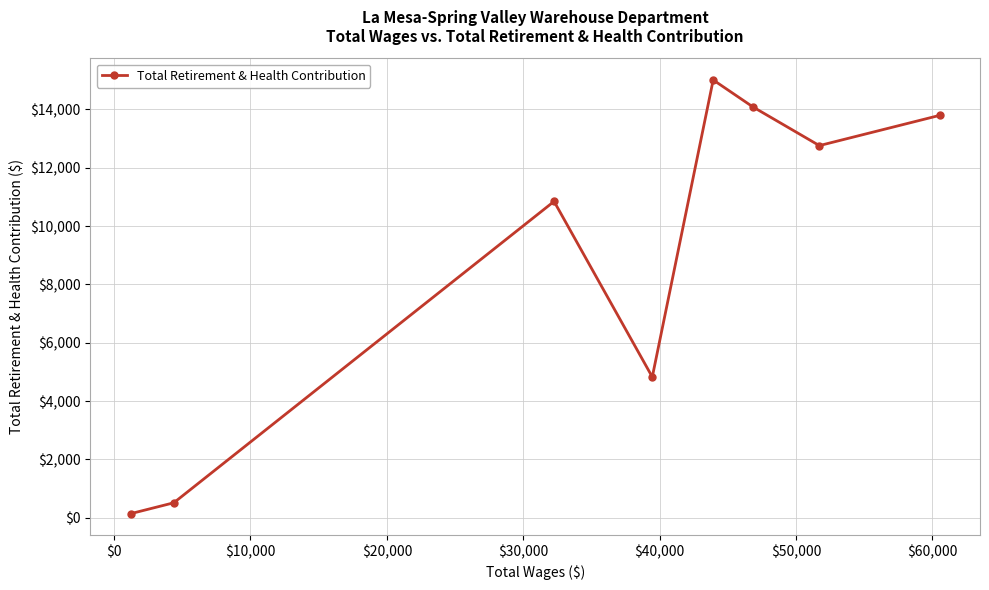

What is the average value?

8997